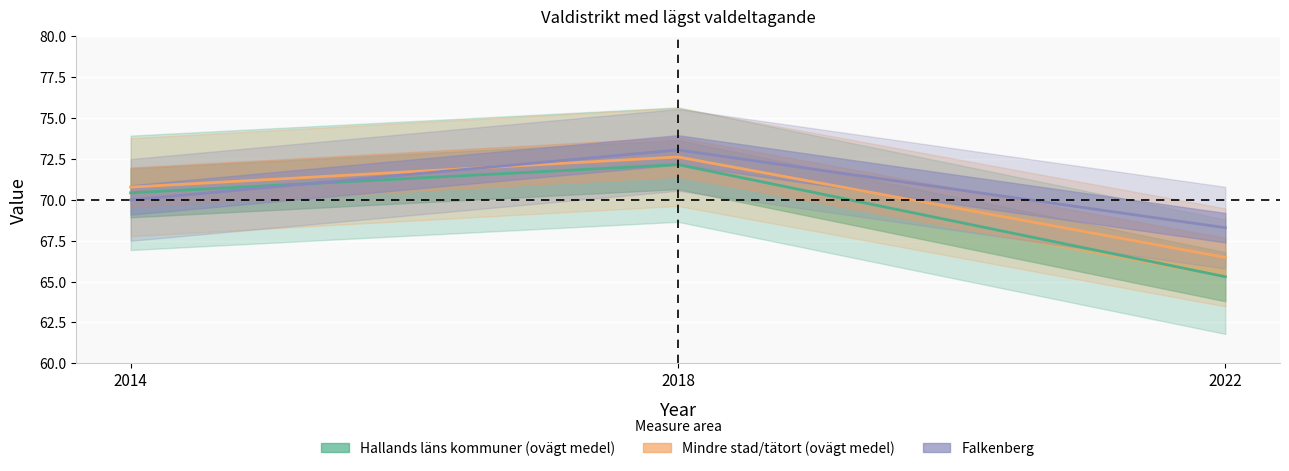

Reading right to left, what are all the values shown in this chart?

Hallands läns kommuner (ovägt medel): 65.3	72.2	70.4
Mindre stad/tätort (ovägt medel): 66.5	72.6	70.8
Falkenberg: 68.3	73.1	70.0